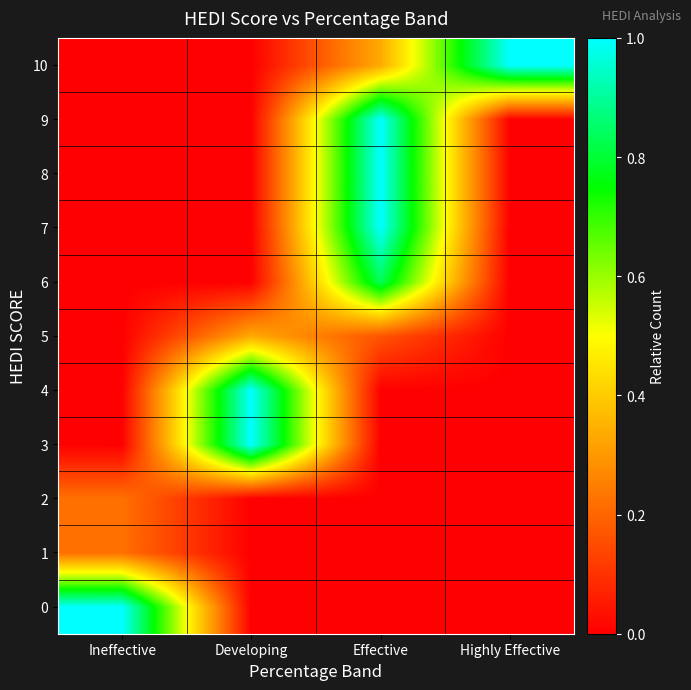

At which category is the sum across all series the highest?

Effective